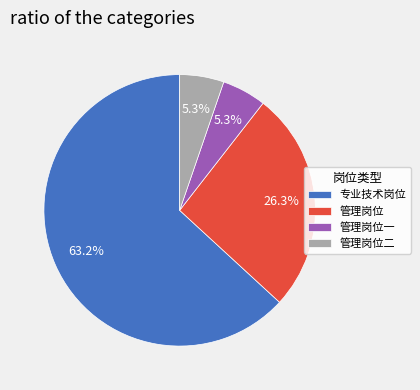

Do 管理岗位 and 专业技术岗位 together represent more than half of the pie?

Yes